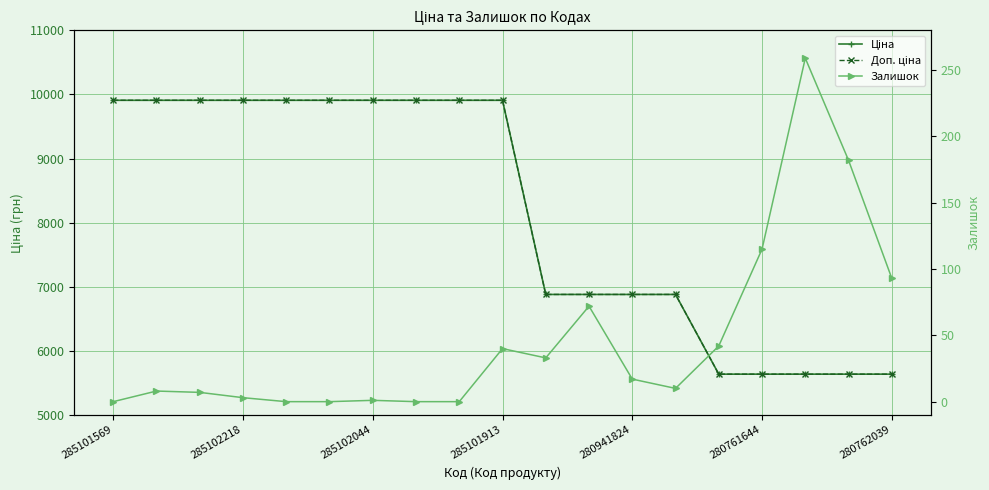

Which series has the widest spread of values?

Ціна